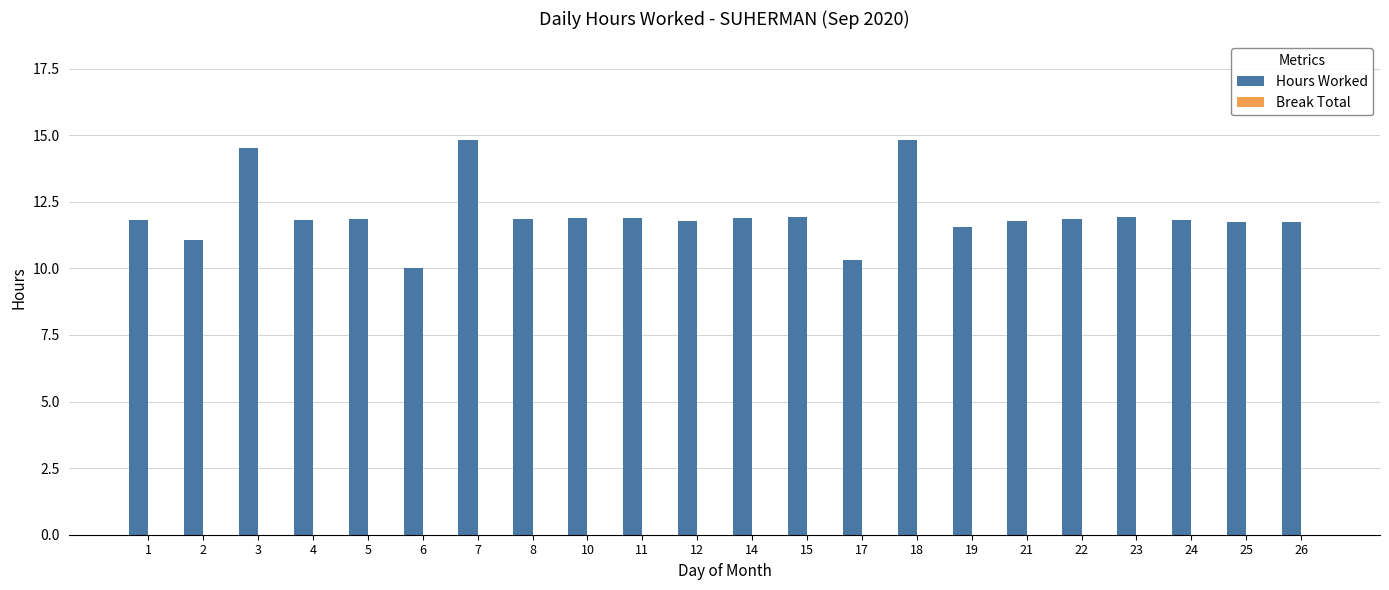

Read the value at 8.

11.9